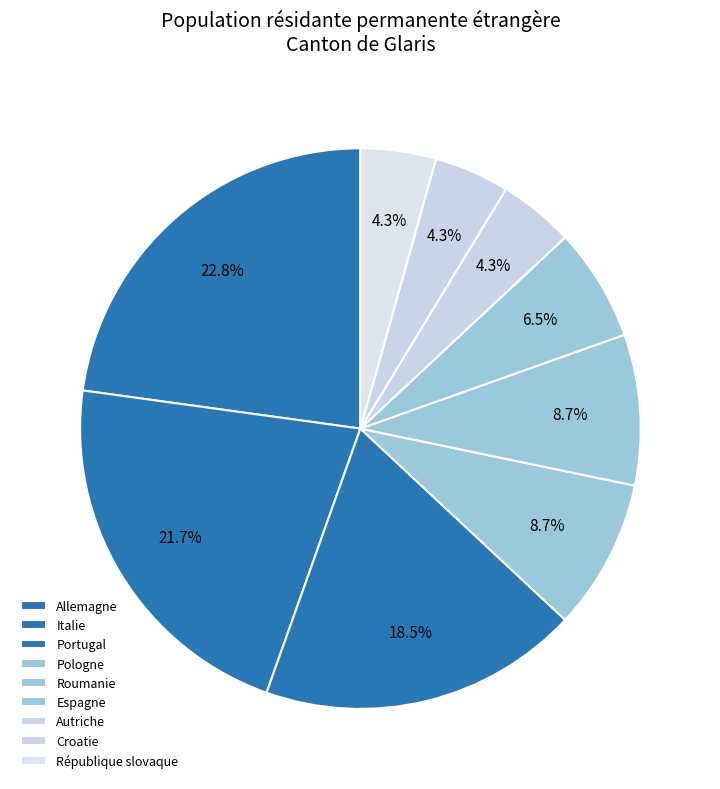

Count the number of slices in the pie.

9